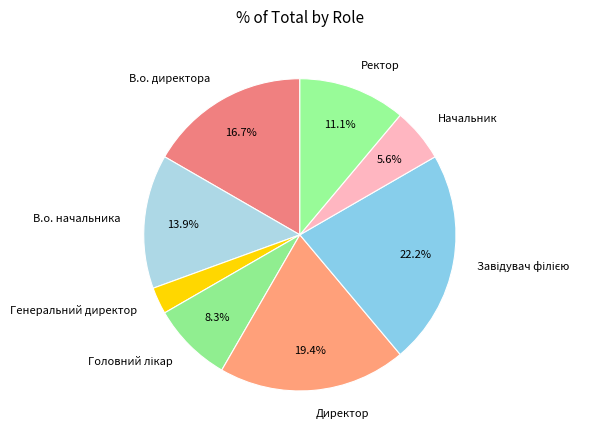

Does Начальник represent more than half of the total?

No